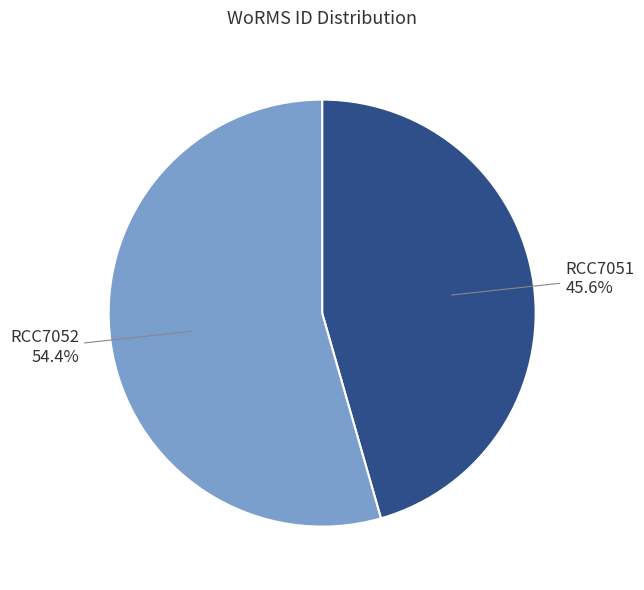

Combined, what portion of the pie is RCC7052 and RCC7051?

100.0%